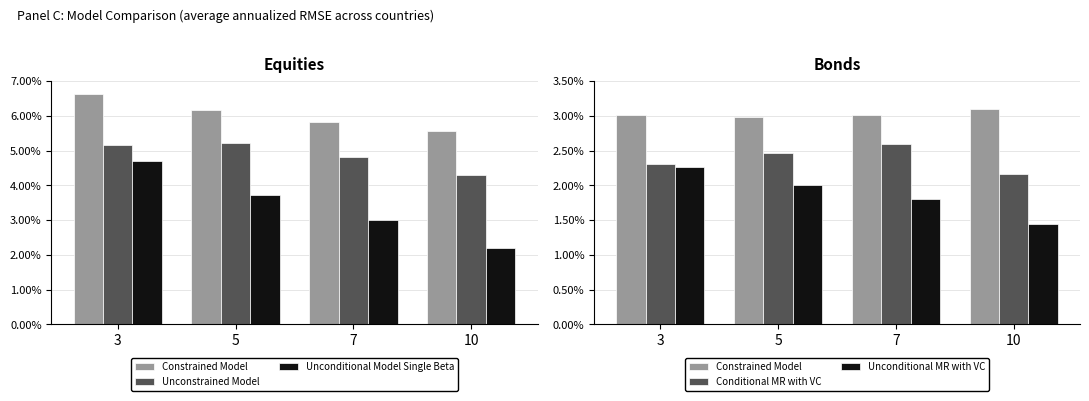

What is the value of the Unconstrained Model bar at the 4th from the left?

4.3